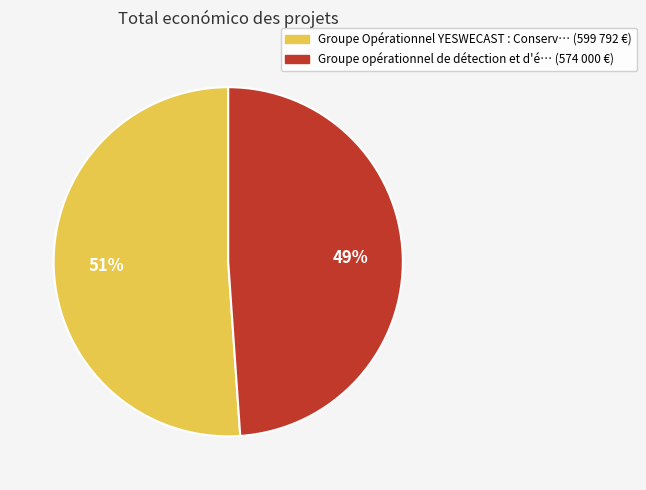

What is the largest slice in the pie chart?

Groupe Opérationnel YESWECAST